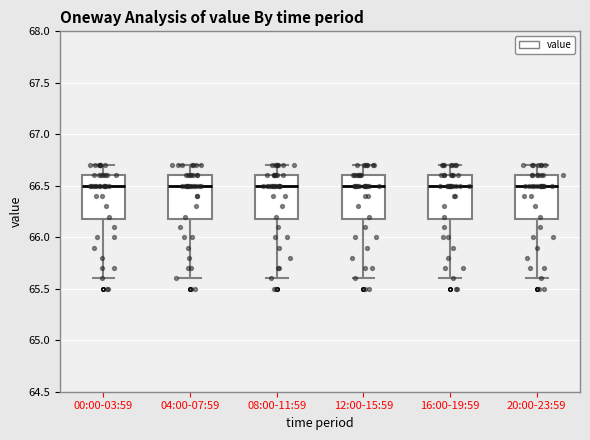

Reading left to right, transcribe this box plot: for each box, give where its median line is, the range the box spans, and where its two whiskers end, as read against the y-axis. The values are not printed on the chart, so give them approximately, as read against the axis.

00:00-03:59: median 66.5, box 66.2 to 66.6, whiskers 65.6 to 66.7
04:00-07:59: median 66.5, box 66.2 to 66.6, whiskers 65.6 to 66.7
08:00-11:59: median 66.5, box 66.2 to 66.6, whiskers 65.6 to 66.7
12:00-15:59: median 66.5, box 66.2 to 66.6, whiskers 65.6 to 66.7
16:00-19:59: median 66.5, box 66.2 to 66.6, whiskers 65.6 to 66.7
20:00-23:59: median 66.5, box 66.2 to 66.6, whiskers 65.6 to 66.7